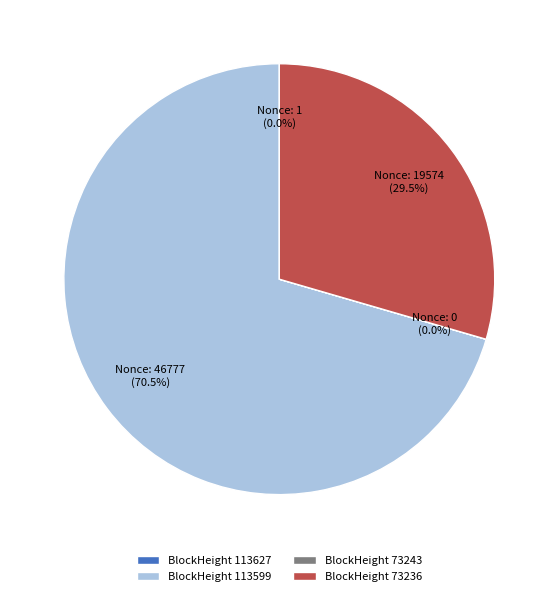

What is the largest slice in the pie chart?

BlockHeight 113599